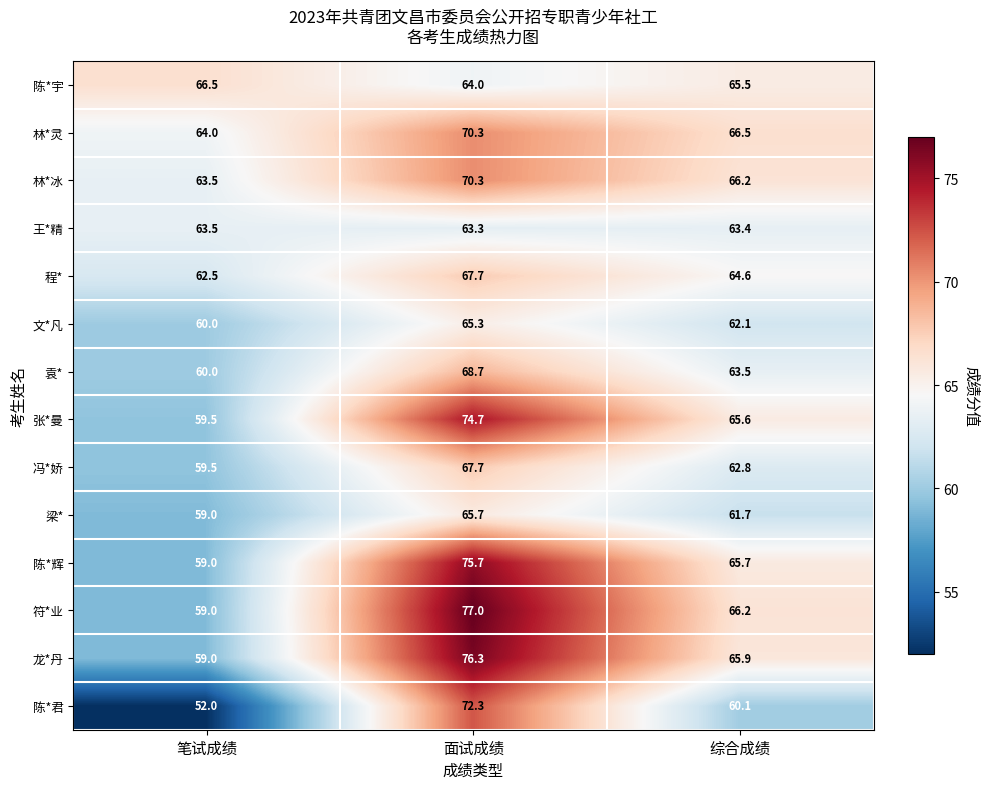

At how many categories does at least one series exceed 62?

3